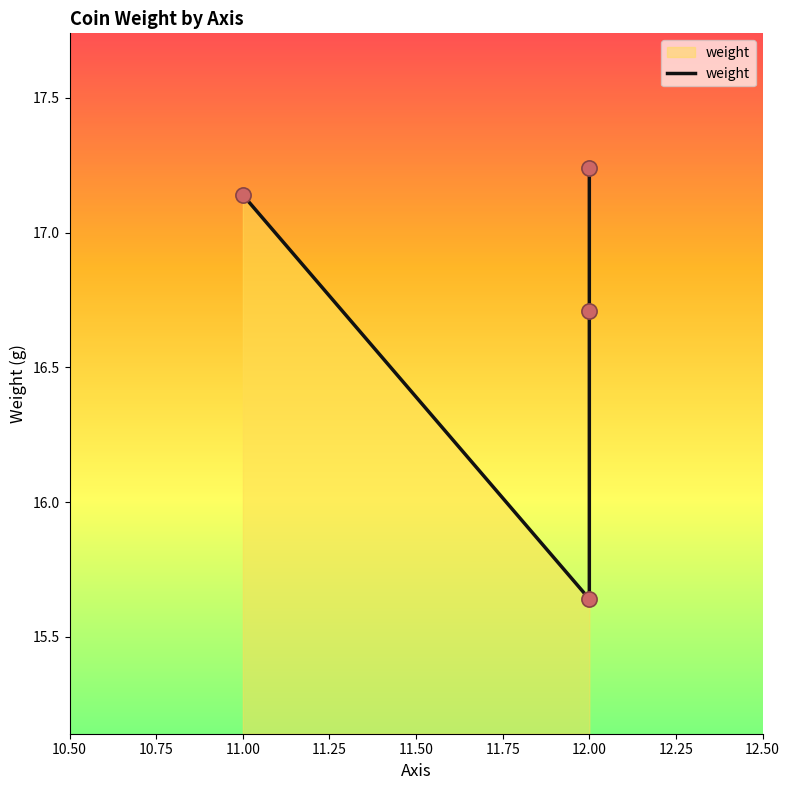

Which has a higher value, 12.00 or 12.00?

12.00